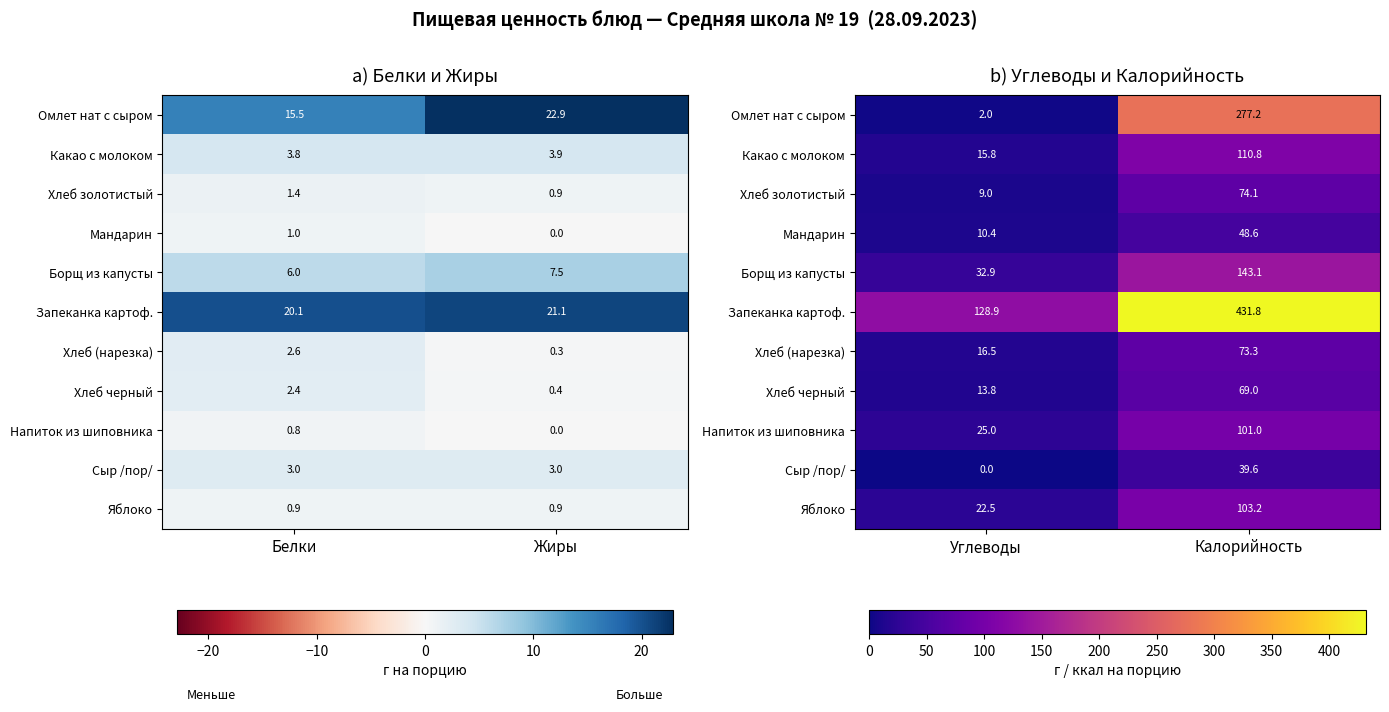

Is it true that Сыр /пор/ equals 23.2 at Углеводы?

False